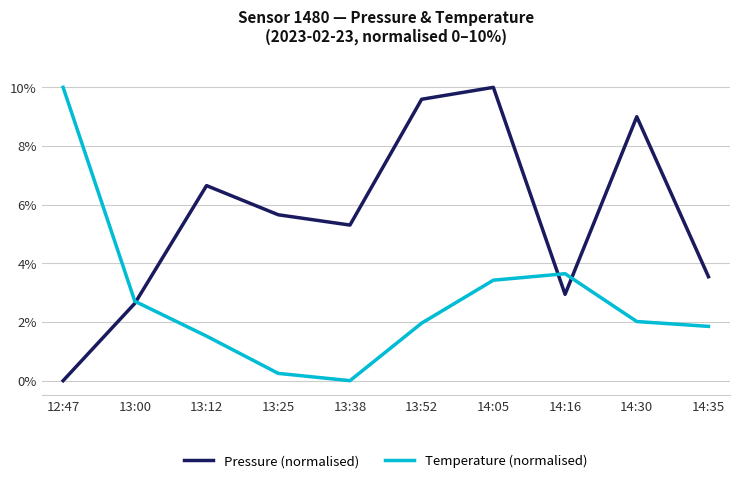

Reading right to left, extract all data points from this chart.

Pressure (normalised): 14:35=3.5	14:30=9.0	14:16=2.9	14:05=10.0	13:52=9.6	13:38=5.3	13:25=5.7	13:12=6.6	13:00=2.6	12:47=0.0
Temperature (normalised): 14:35=1.9	14:30=2.0	14:16=3.6	14:05=3.4	13:52=2.0	13:38=0.0	13:25=0.2	13:12=1.5	13:00=2.7	12:47=10.0